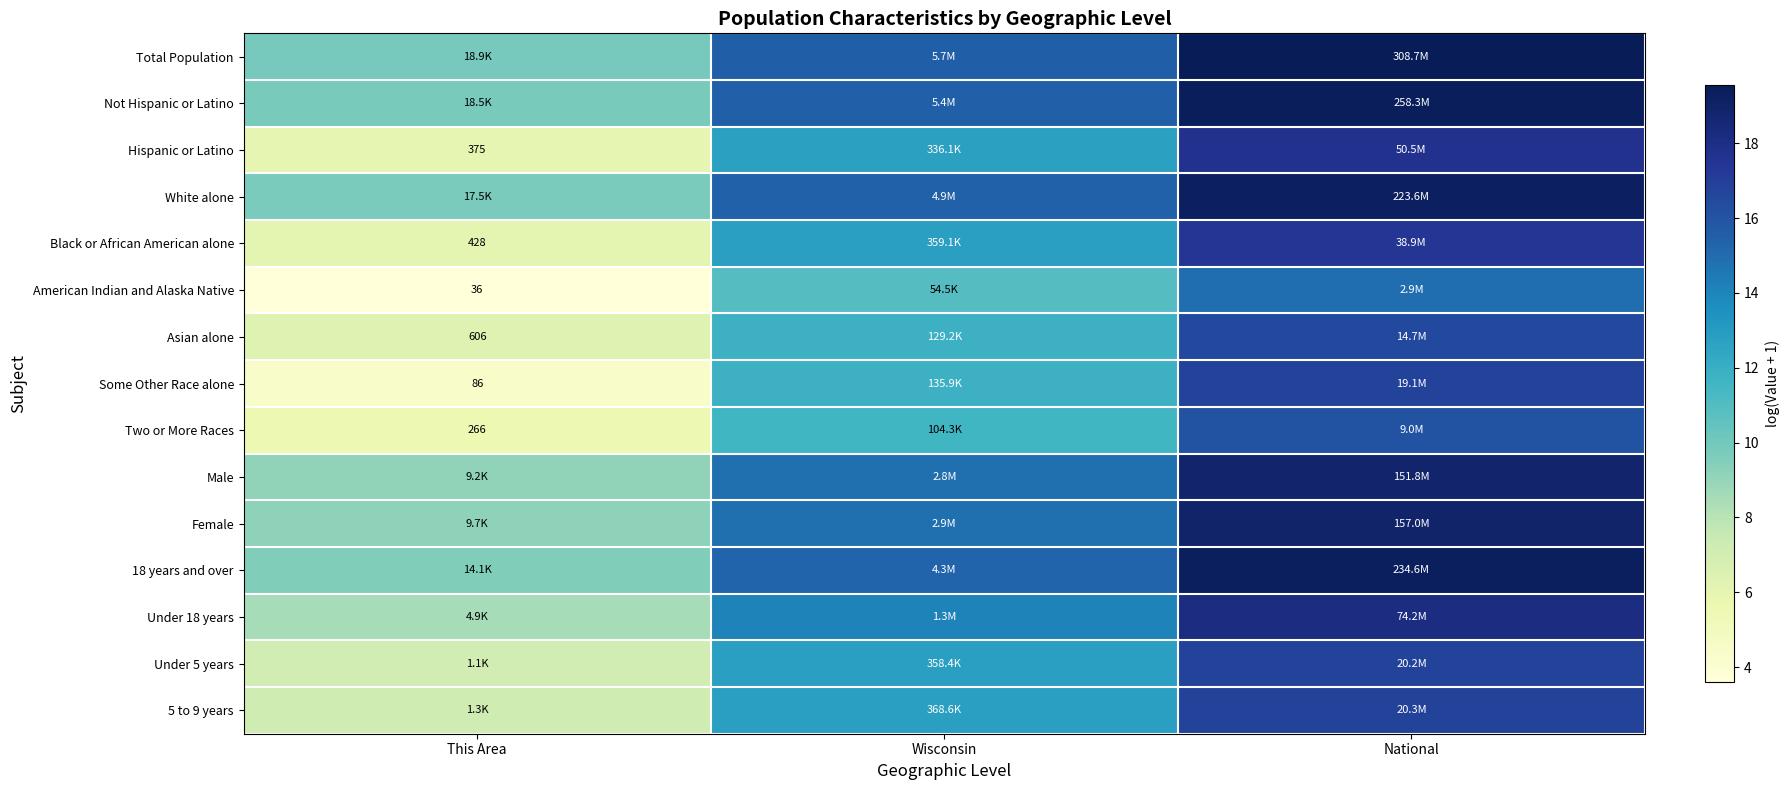

List the labels in order of Hispanic or Latino value, largest first.

National, Wisconsin, This Area